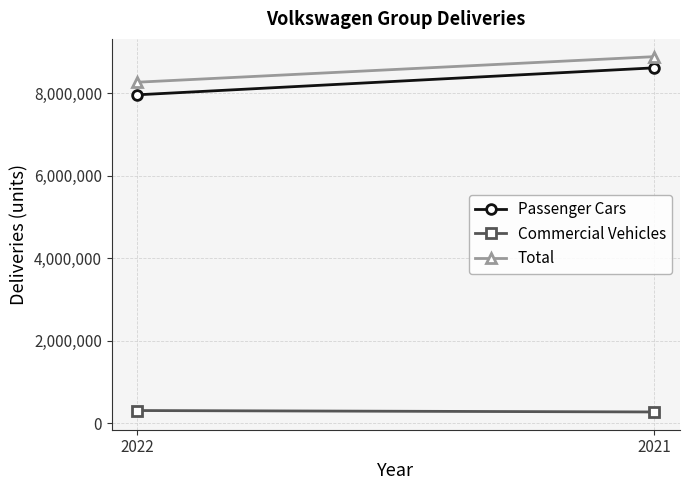

At which category does the chart reach its minimum across all series?

2021